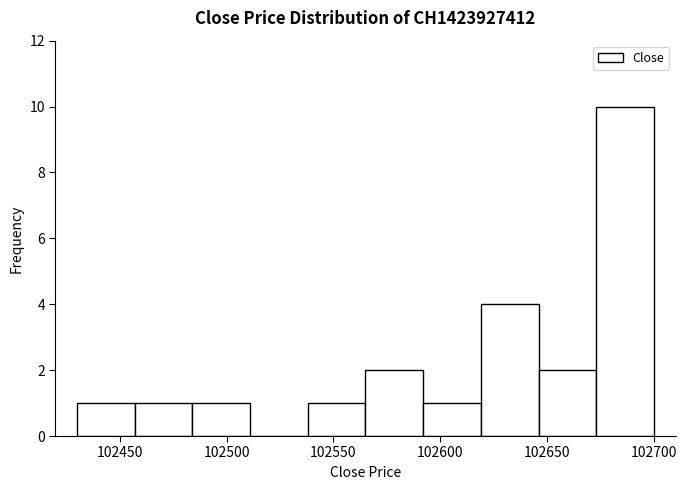

What is the height of the bar covering 102430 to 102457 on the x-axis? Neither the bar edges nor the heights are printed on the chart, so give them approximately, as read against the axes.

1